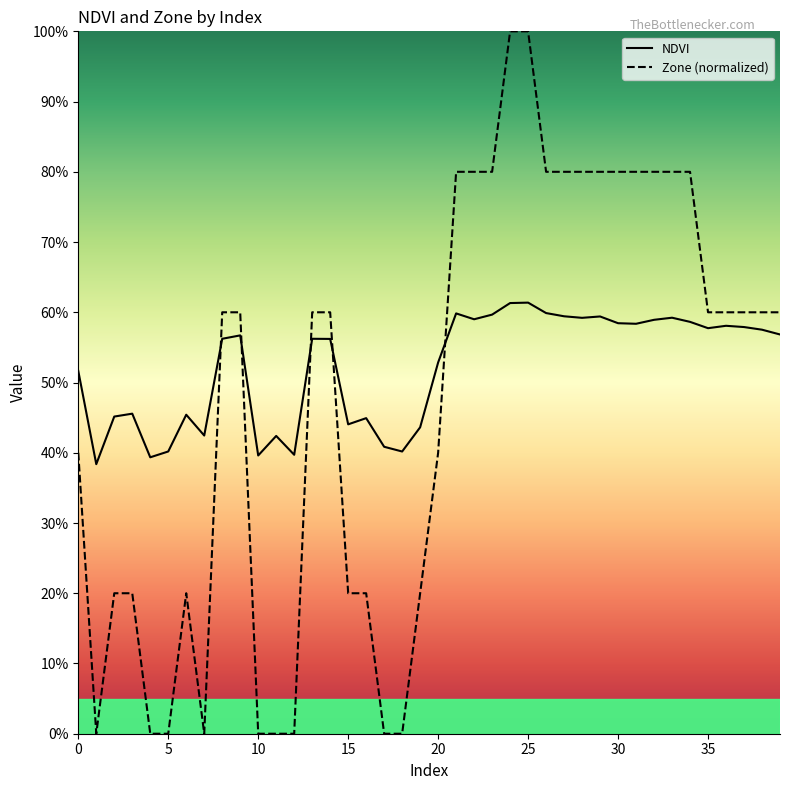

Does the chart display data point markers on the line(s)?

No